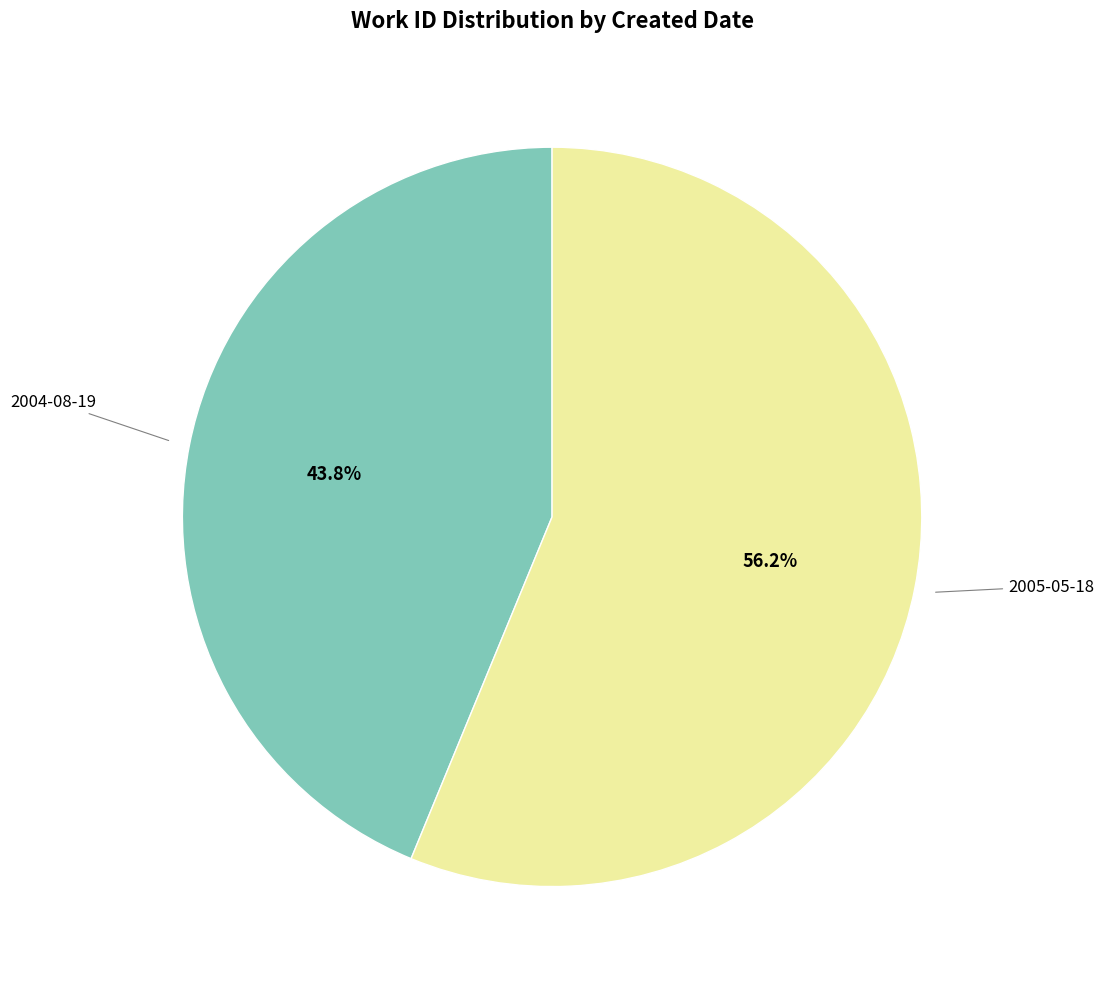

Is there any slice that represents more than half of the pie?

Yes